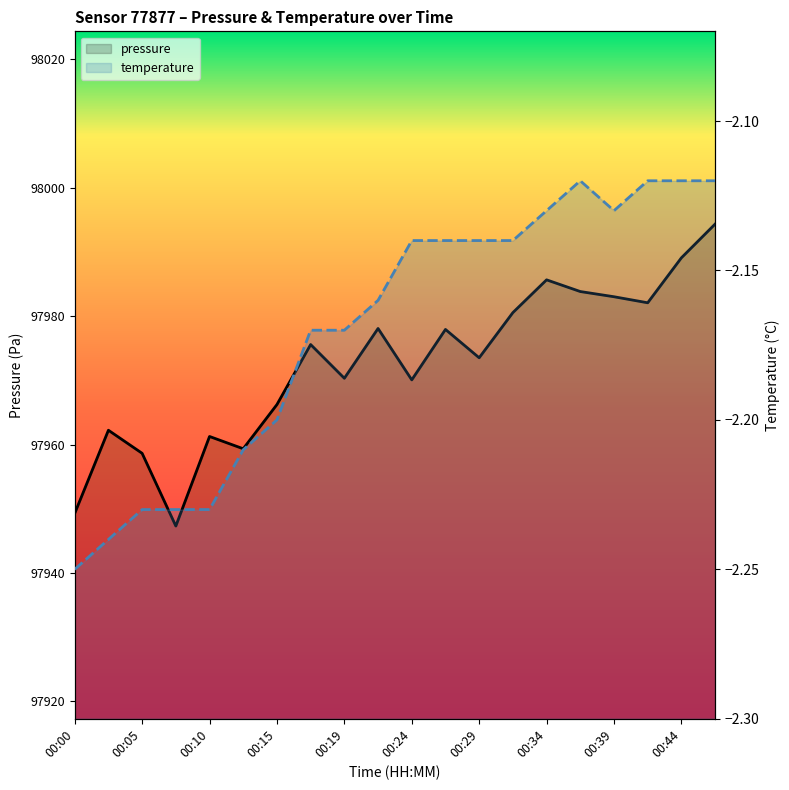

What is the sum of all temperature values?

-43.4